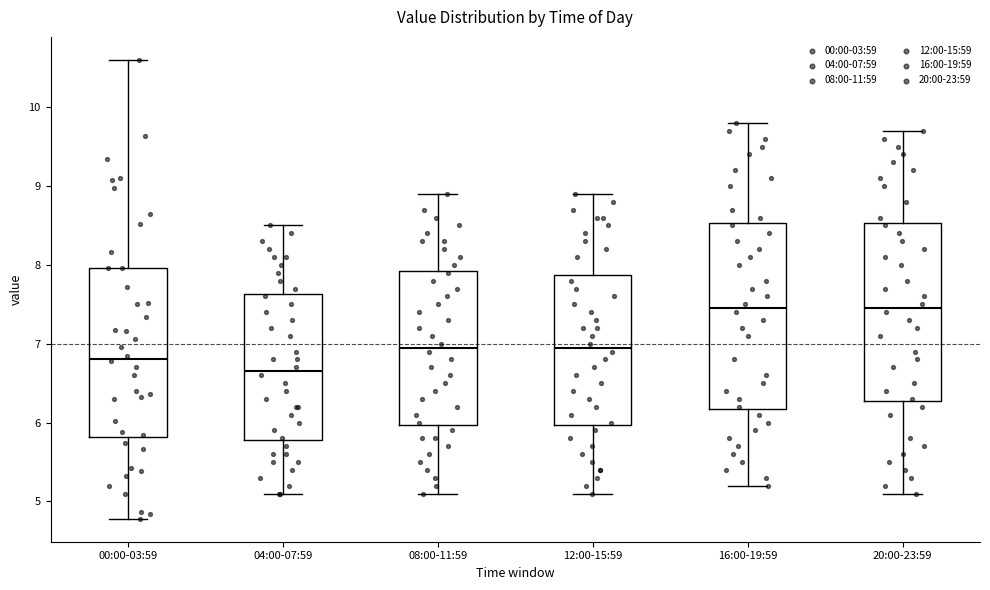

Reading left to right, transcribe this box plot: for each box, give where its median line is, the range the box spans, and where its two whiskers end, as read against the y-axis. The values are not printed on the chart, so give them approximately, as read against the axis.

00:00-03:59: median 6.8, box 5.8 to 8.0, whiskers 4.8 to 10.6
04:00-07:59: median 6.7, box 5.8 to 7.6, whiskers 5.1 to 8.5
08:00-11:59: median 7.0, box 6.0 to 7.9, whiskers 5.1 to 8.9
12:00-15:59: median 7.0, box 6.0 to 7.9, whiskers 5.1 to 8.9
16:00-19:59: median 7.5, box 6.2 to 8.5, whiskers 5.2 to 9.8
20:00-23:59: median 7.5, box 6.3 to 8.5, whiskers 5.1 to 9.7